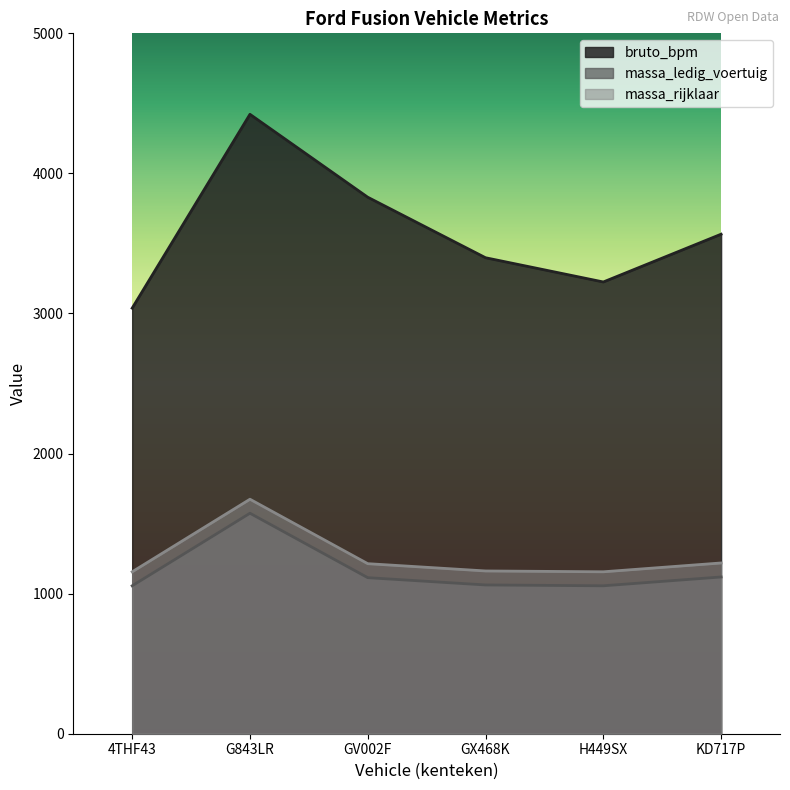

Which category has the lowest value in the bruto_bpm series?

4THF43